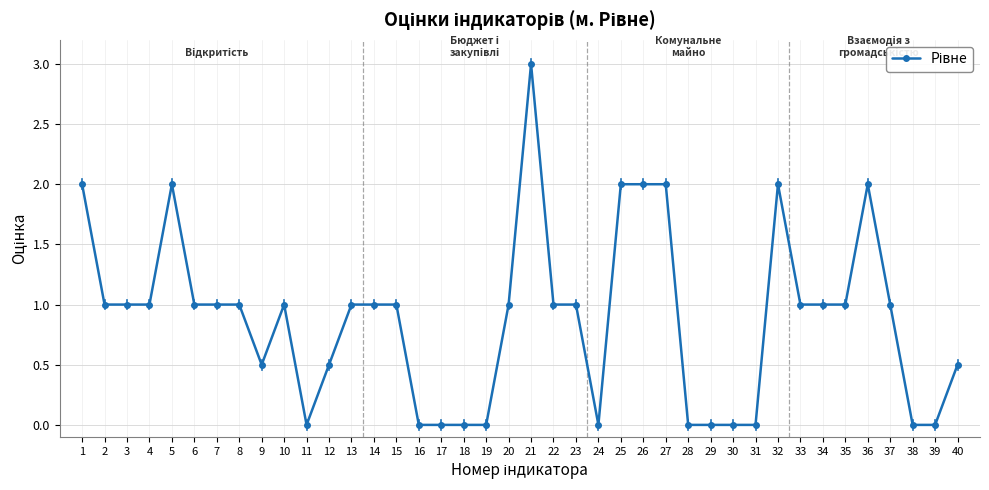

The chart shows a value of 1.0 at 23. True or false?

True